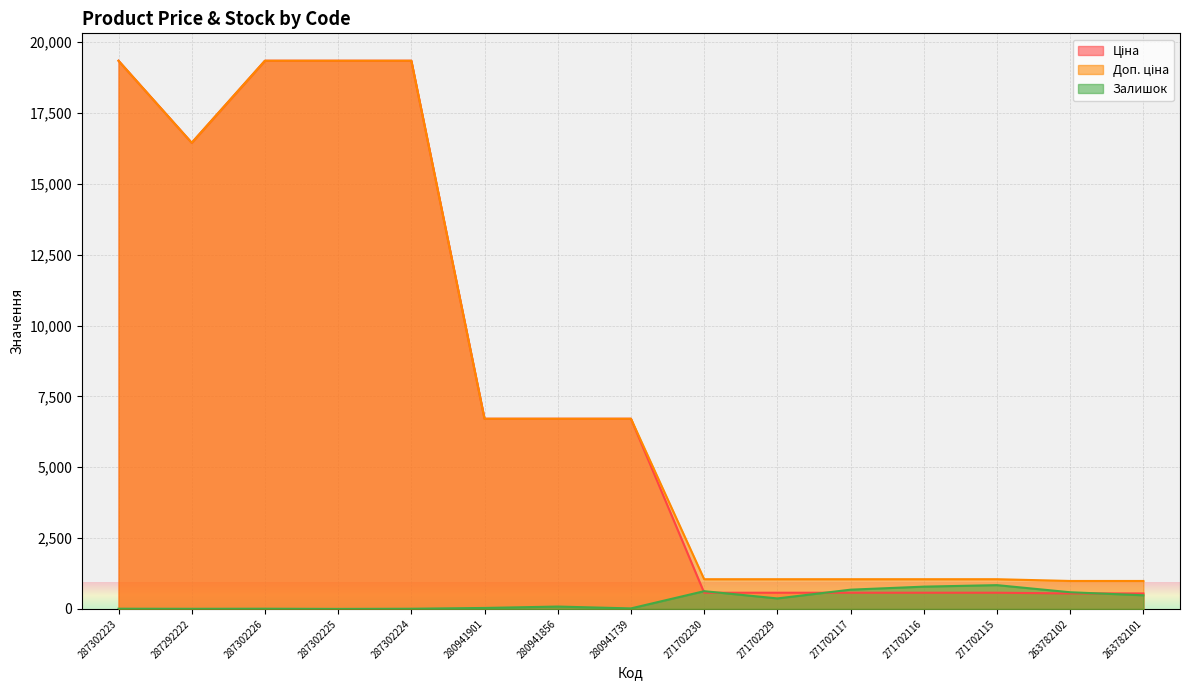

Which has a higher value, 287302226 or 280941856?

287302226